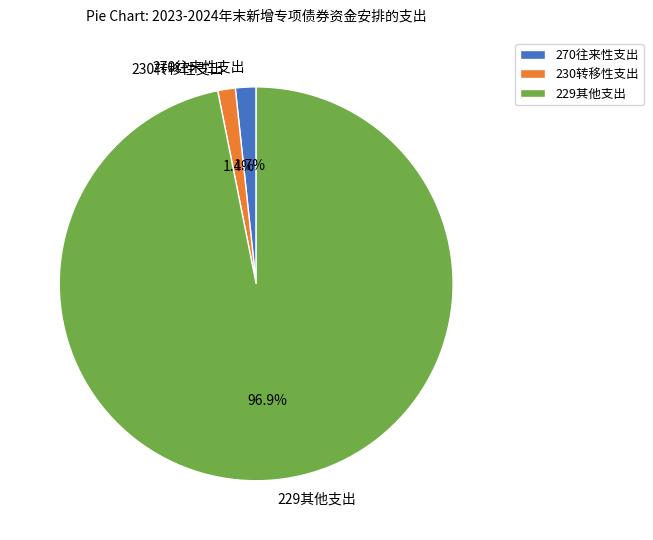

What is the largest slice in the pie chart?

229其他支出